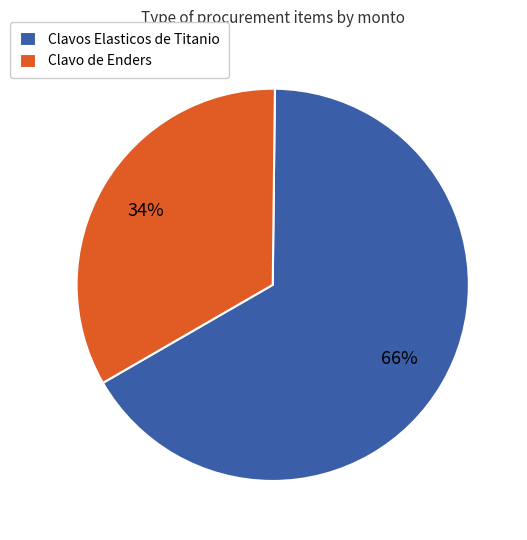

Between Clavo de Enders and Clavos Elasticos de Titanio, which is larger?

Clavos Elasticos de Titanio